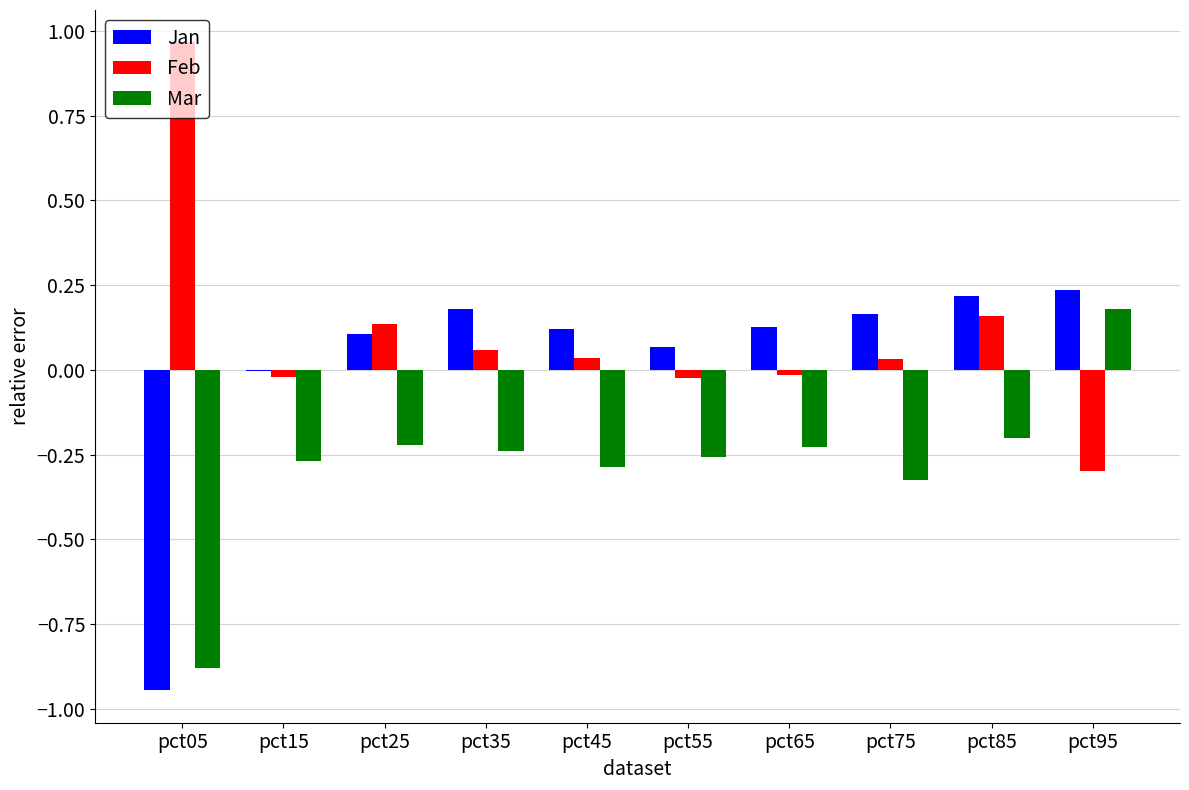

What are all the series names shown in the legend?

Jan, Feb, Mar